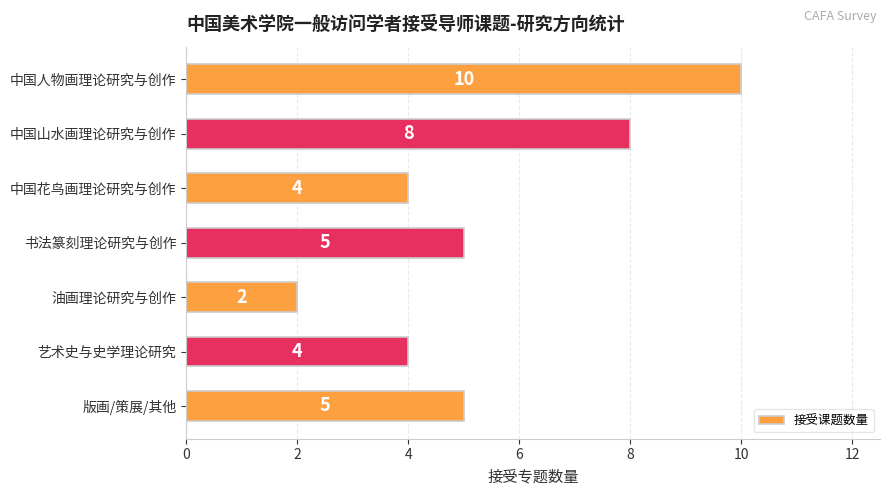

What is the average value?

5